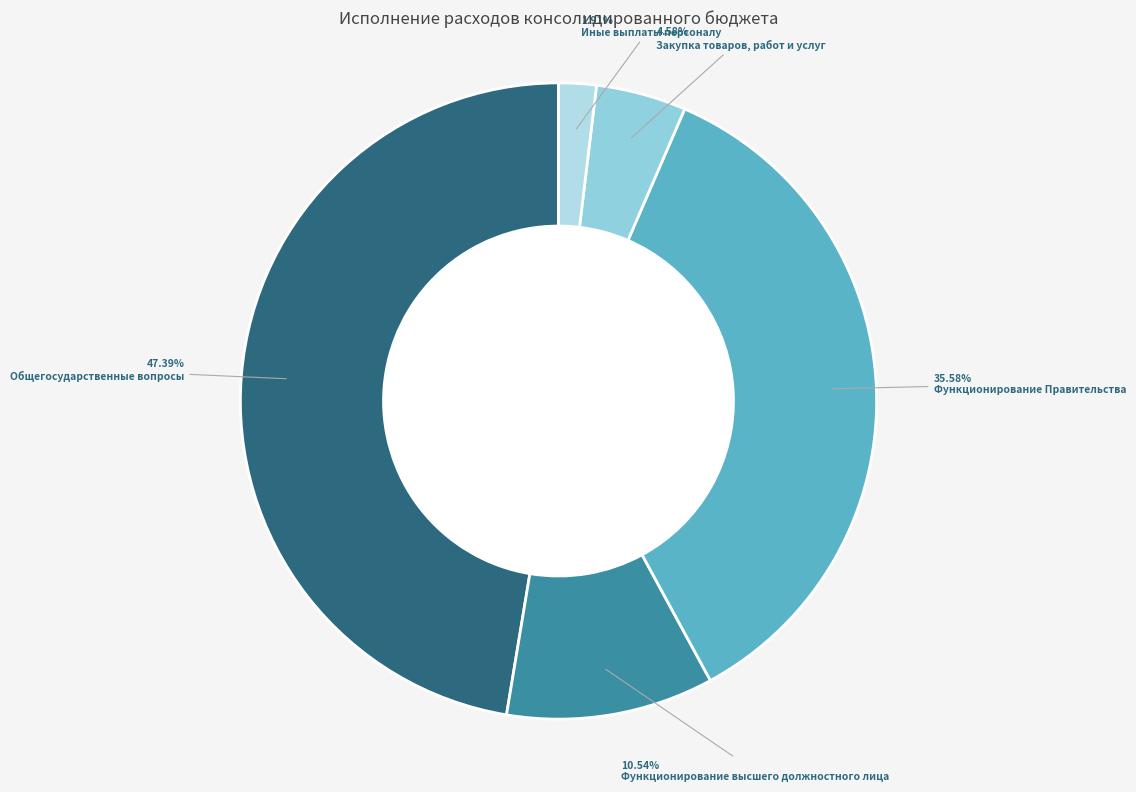

How many segments does this pie chart have?

5